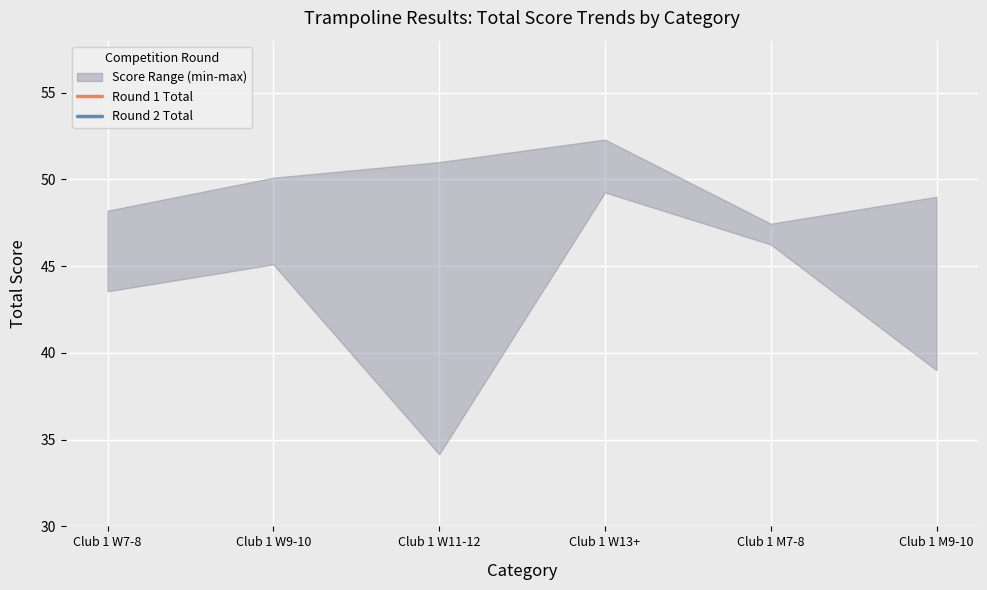

Which series has the widest spread of values?

Round 2 Total